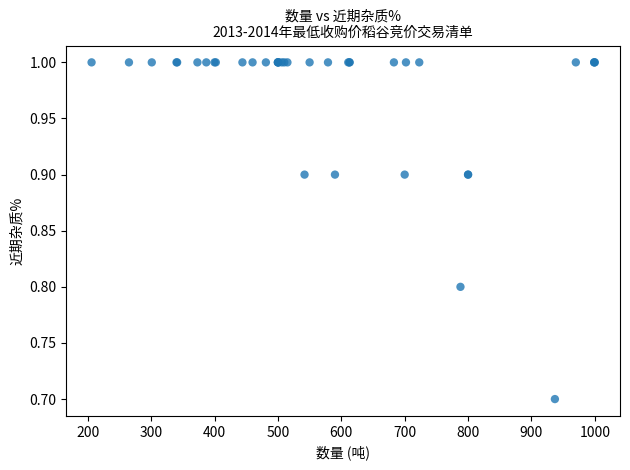

What Y value in the scatter plot is closest to 0?

0.7